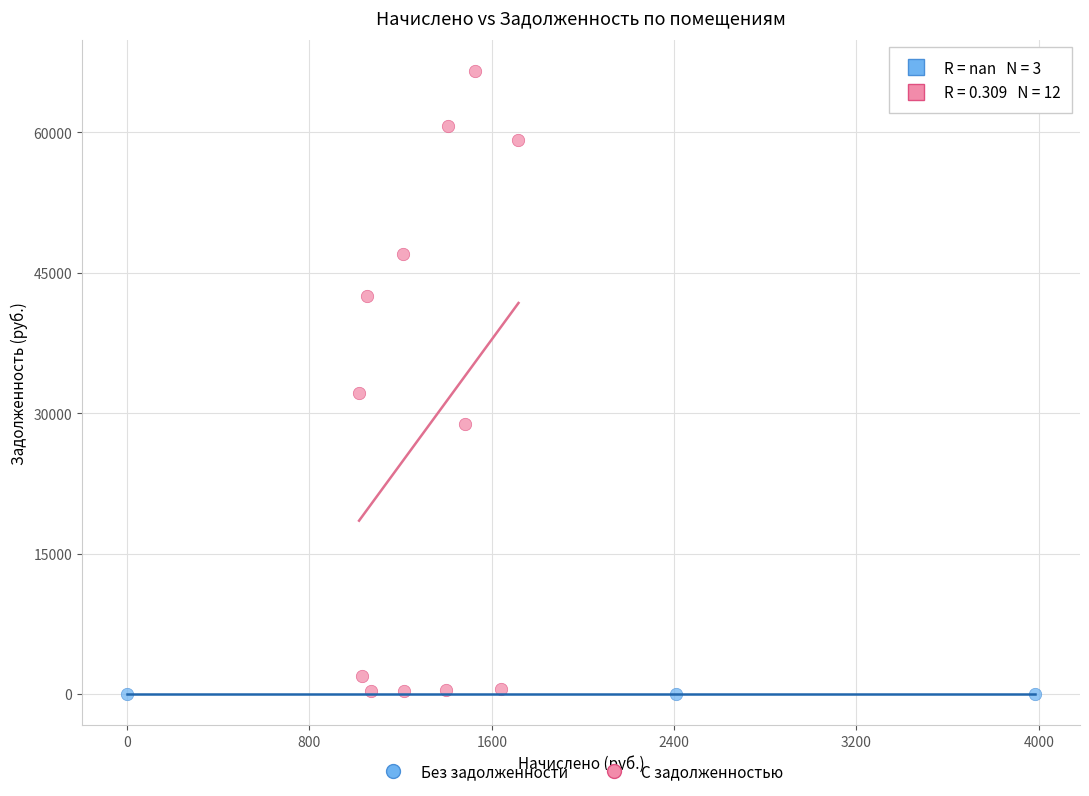

Which series contains the highest Y value?

С задолженностью